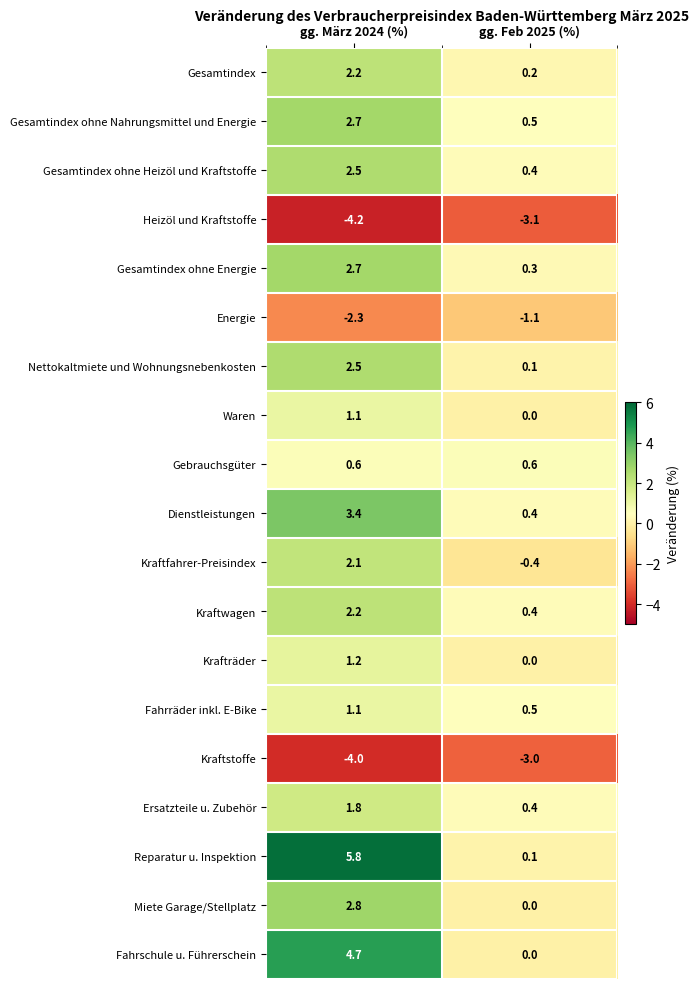

Between gg. März 2024 (%) and gg. Feb 2025 (%), which series saw the biggest shift?

Reparatur u. Inspektion